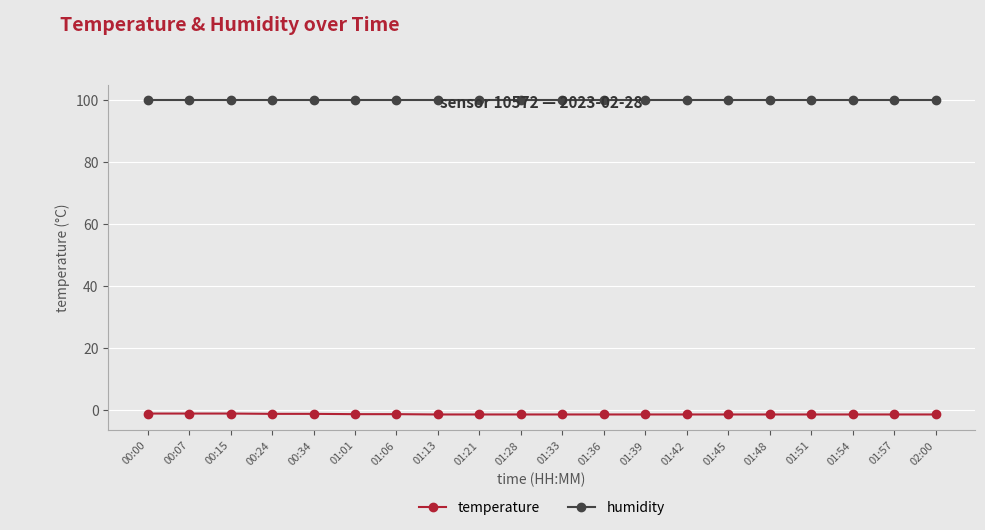

Is the value of temperature at 01:51 greater than the value of humidity at 00:34?

No